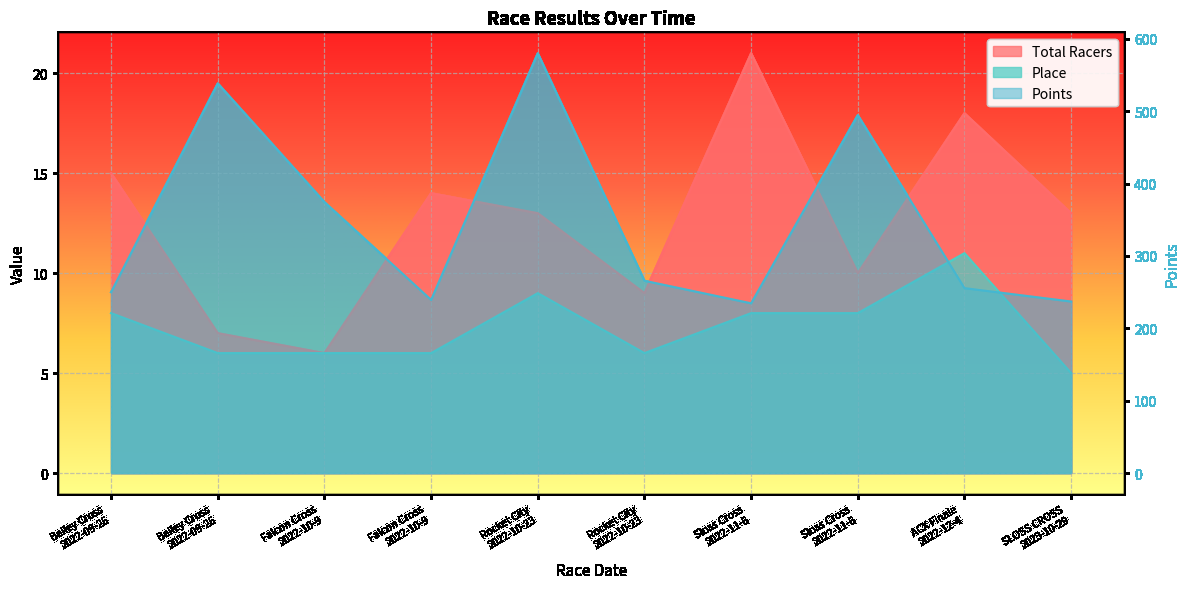

How many data points in Place are above 8?

2